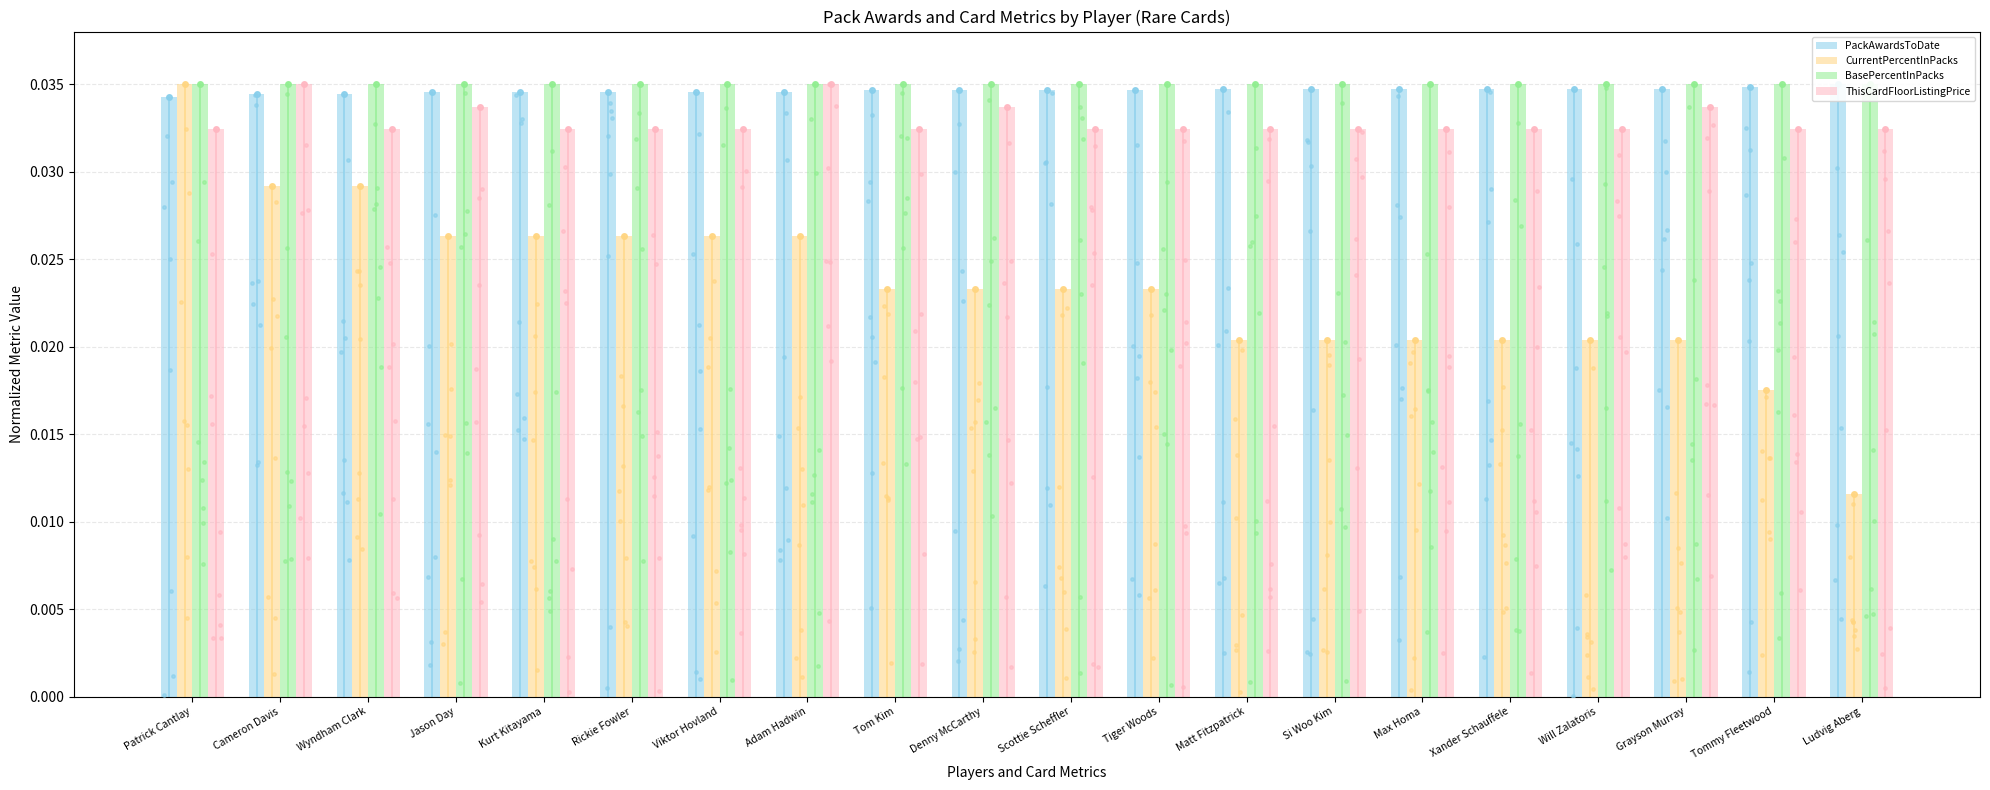

What are all the series names shown in the legend?

PackAwardsToDate, CurrentPercentInPacks, BasePercentInPacks, ThisCardFloorListingPrice